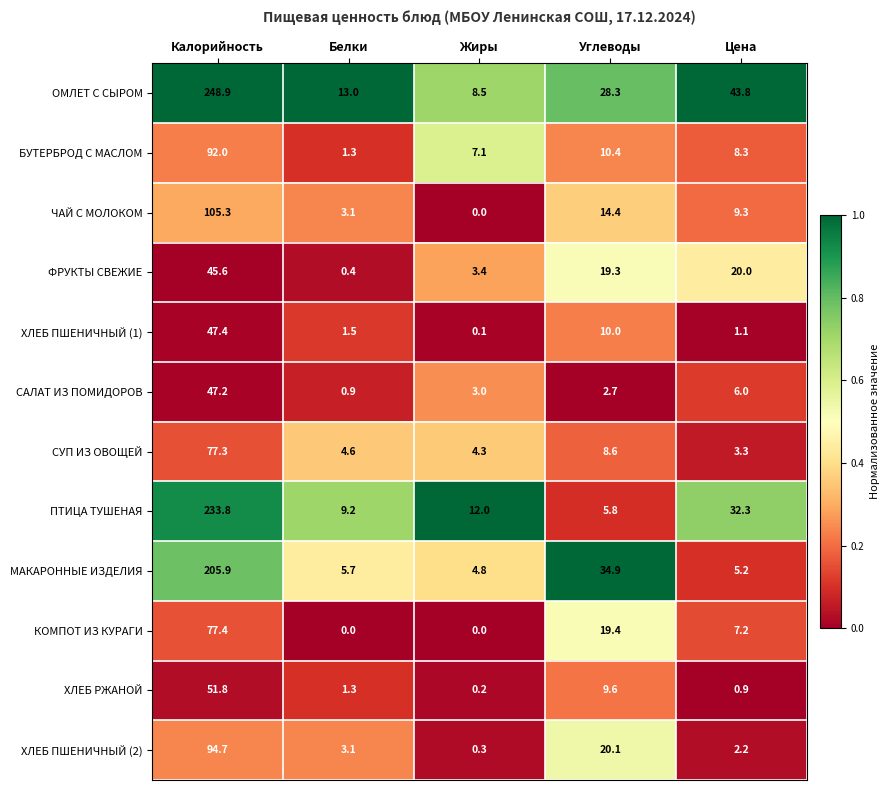

At Углеводы, list the series in order from largest to smallest.

МАКАРОННЫЕ ИЗДЕЛИЯ, ОМЛЕТ С СЫРОМ, ХЛЕБ ПШЕНИЧНЫЙ (2), КОМПОТ ИЗ КУРАГИ, ФРУКТЫ СВЕЖИЕ, ЧАЙ С МОЛОКОМ, БУТЕРБРОД С МАСЛОМ, ХЛЕБ ПШЕНИЧНЫЙ (1), ХЛЕБ РЖАНОЙ, СУП ИЗ ОВОЩЕЙ, ПТИЦА ТУШЕНАЯ, САЛАТ ИЗ ПОМИДОРОВ